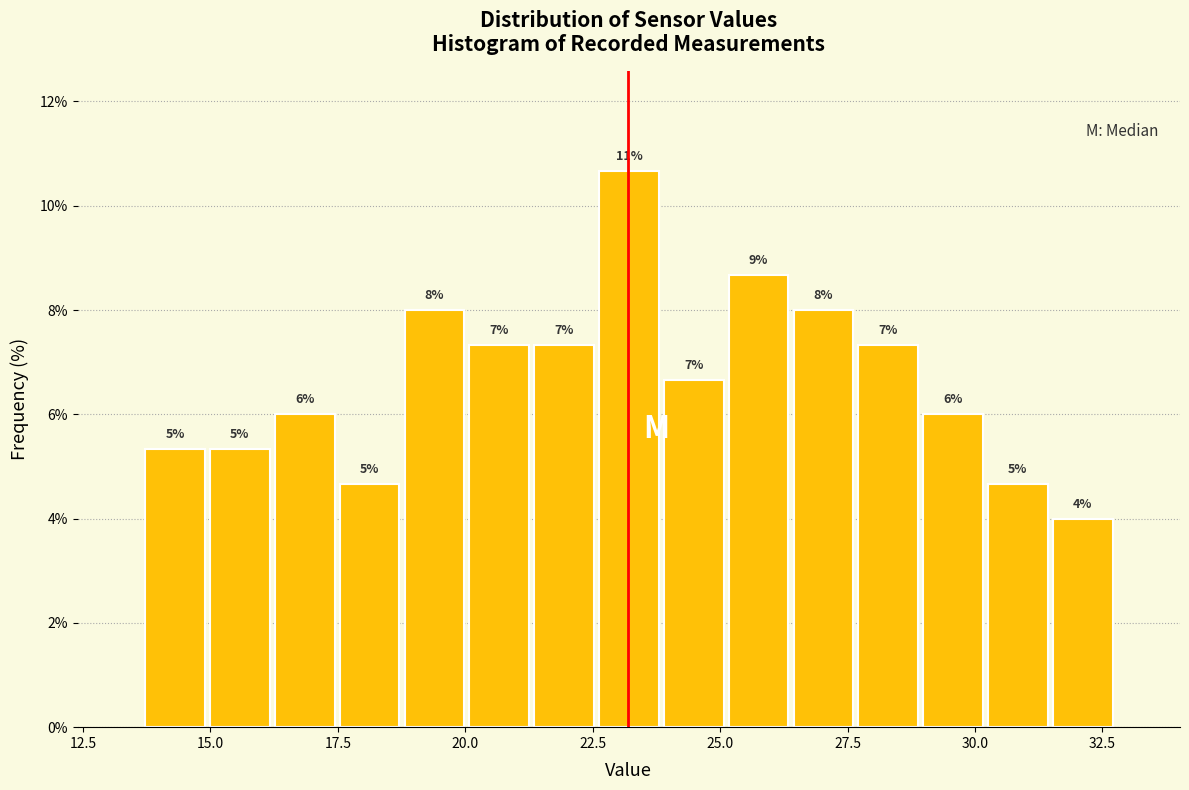

Read against the x-axis, roughly where is the centre of the tallest bar?

23.0